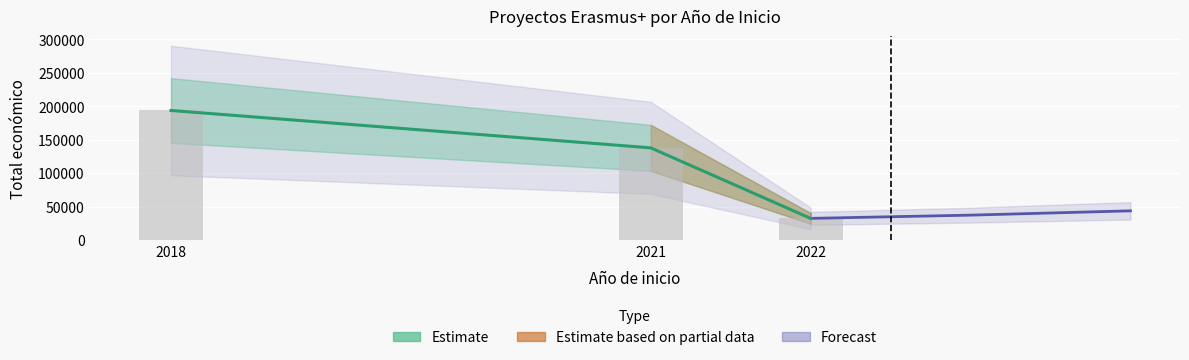

List the labels in order of Estimate value, smallest first.

2022, 2021, 2018